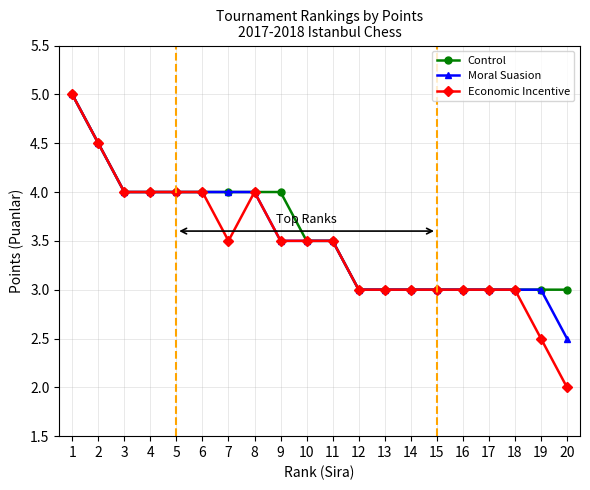

List the series in order of their overall mean, lowest first.

Economic Incentive, Moral Suasion, Control